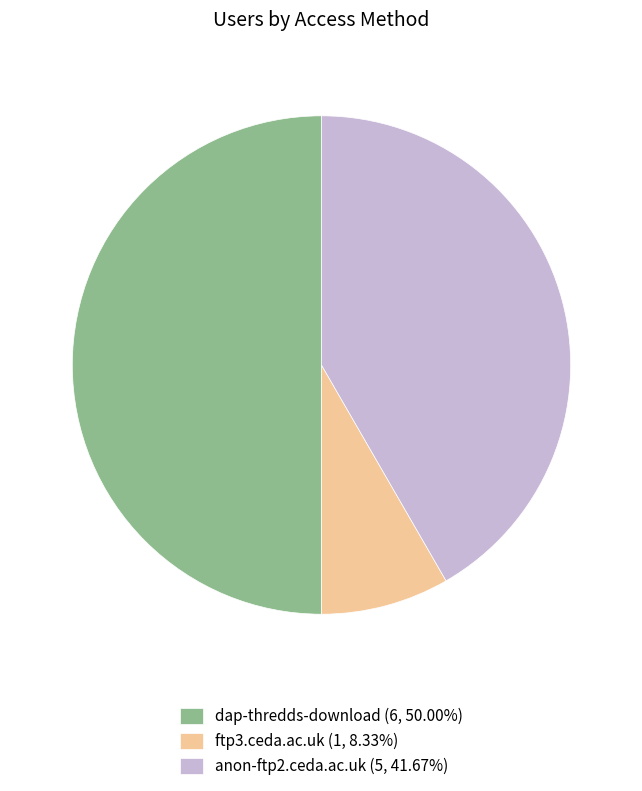

Combined, do dap-thredds-download (6, 50.00%) and ftp3.ceda.ac.uk (1, 8.33%) account for over 50%?

Yes